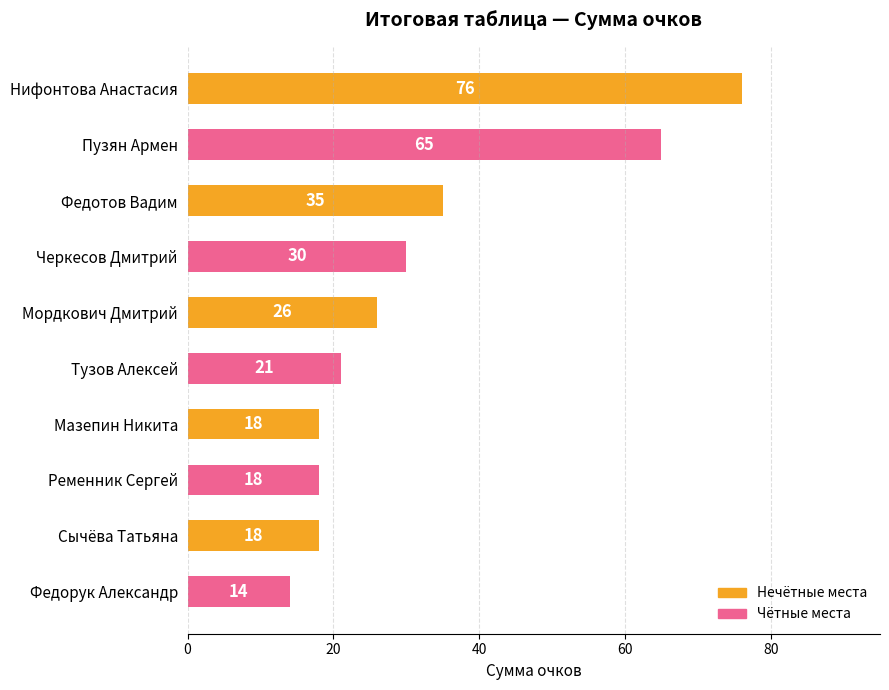

At which label is the value closest to 45?

Федотов Вадим